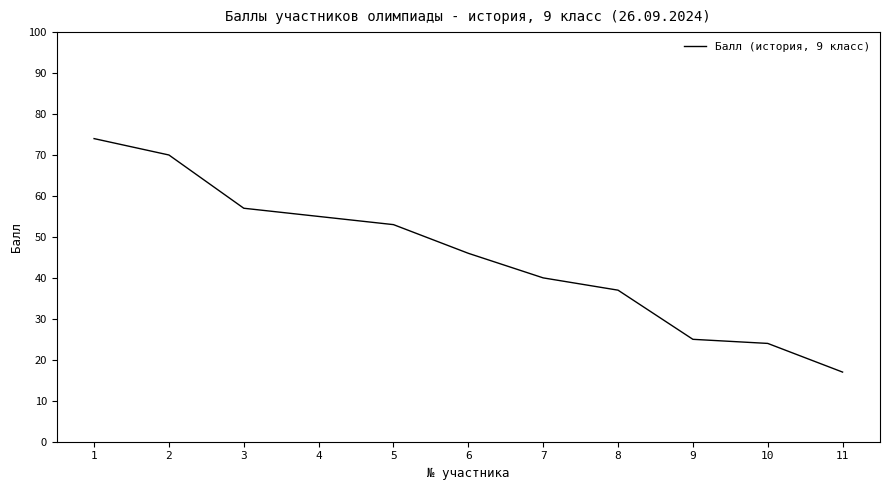

The value at 4 is 73. True or false?

False